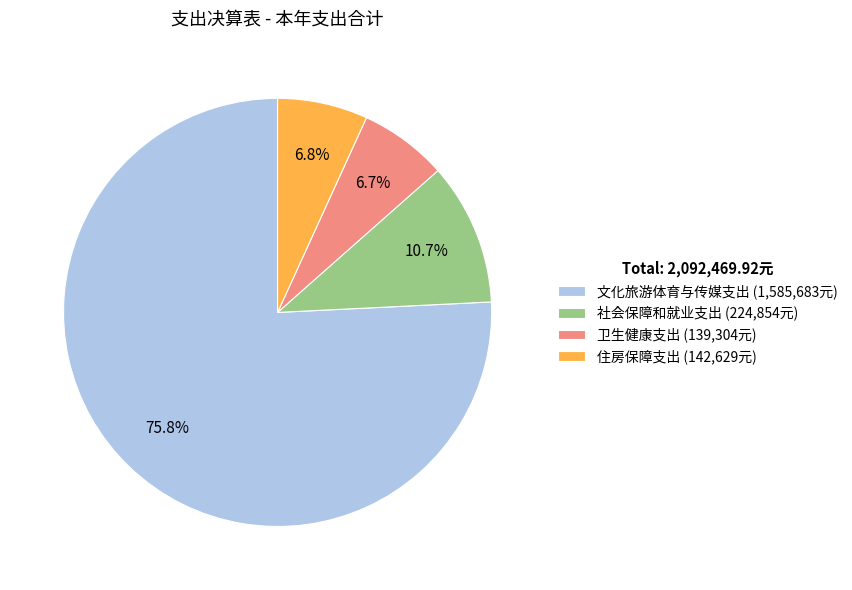

Does 文化旅游体育与传媒支出 represent more than half of the total?

Yes